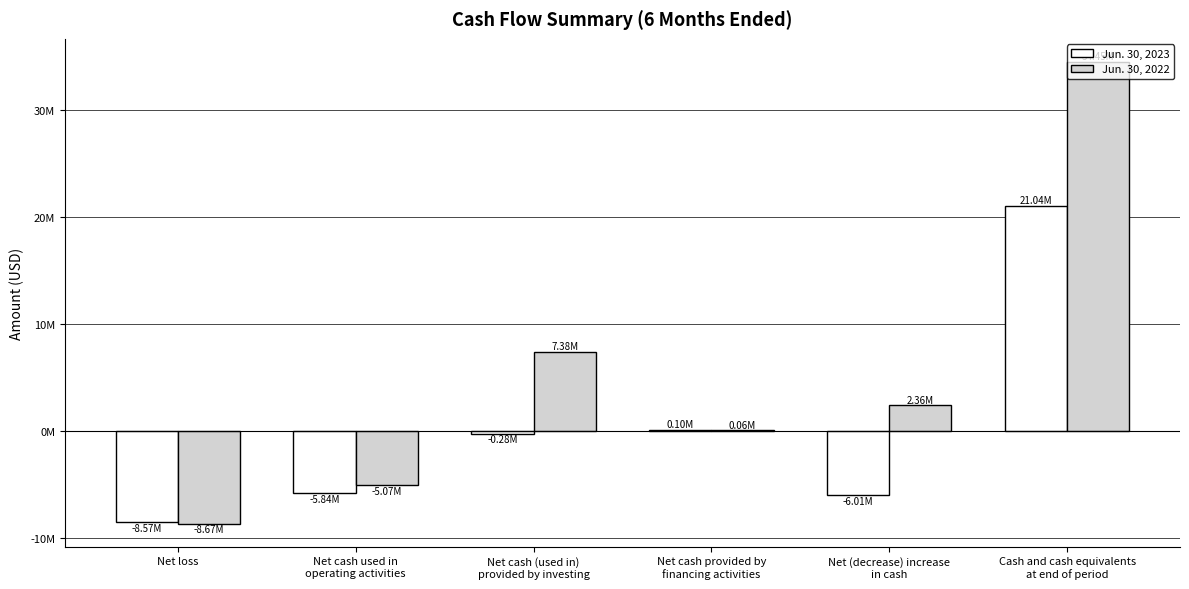

Which category has the highest value in the Jun. 30, 2023 series?

Cash and cash equivalents
at end of period